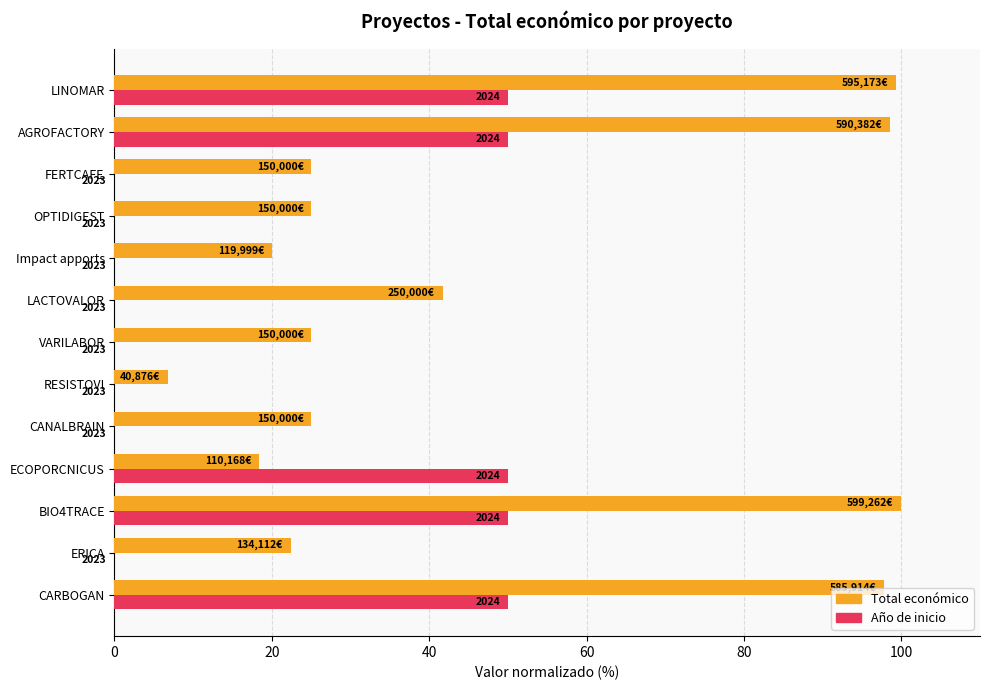

What are all the series names shown in the legend?

Total económico, Año de inicio